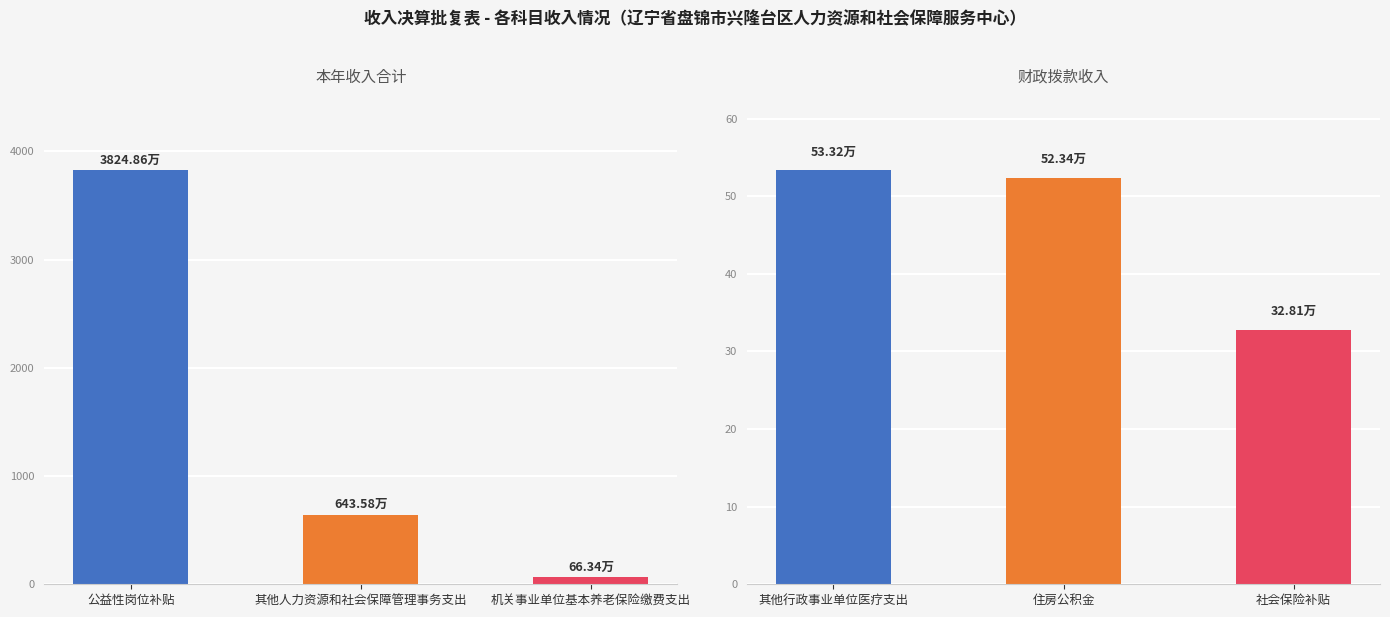

What is the label of the 1st bar from the left?

公益性岗位补贴